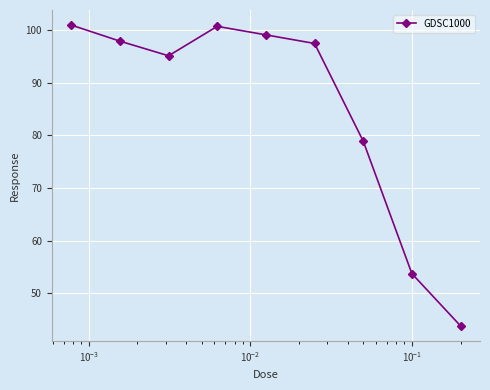

What is the value of the 5th point from the left?

99.1